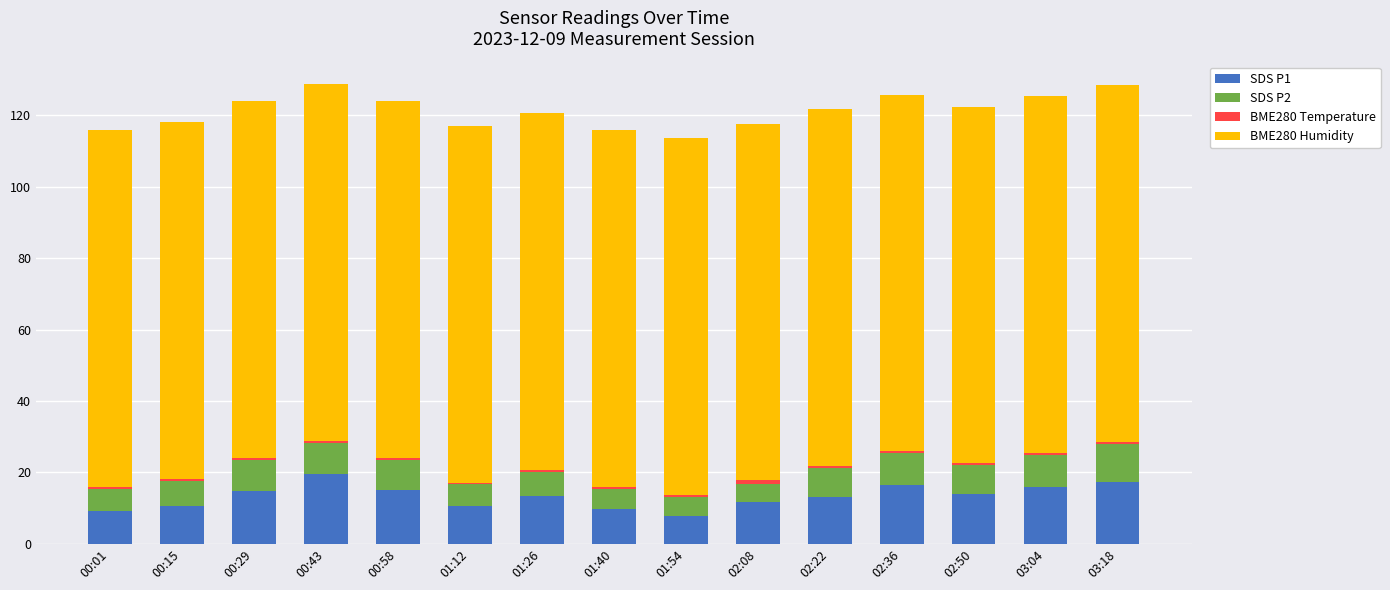

How many data points does each series have?

15